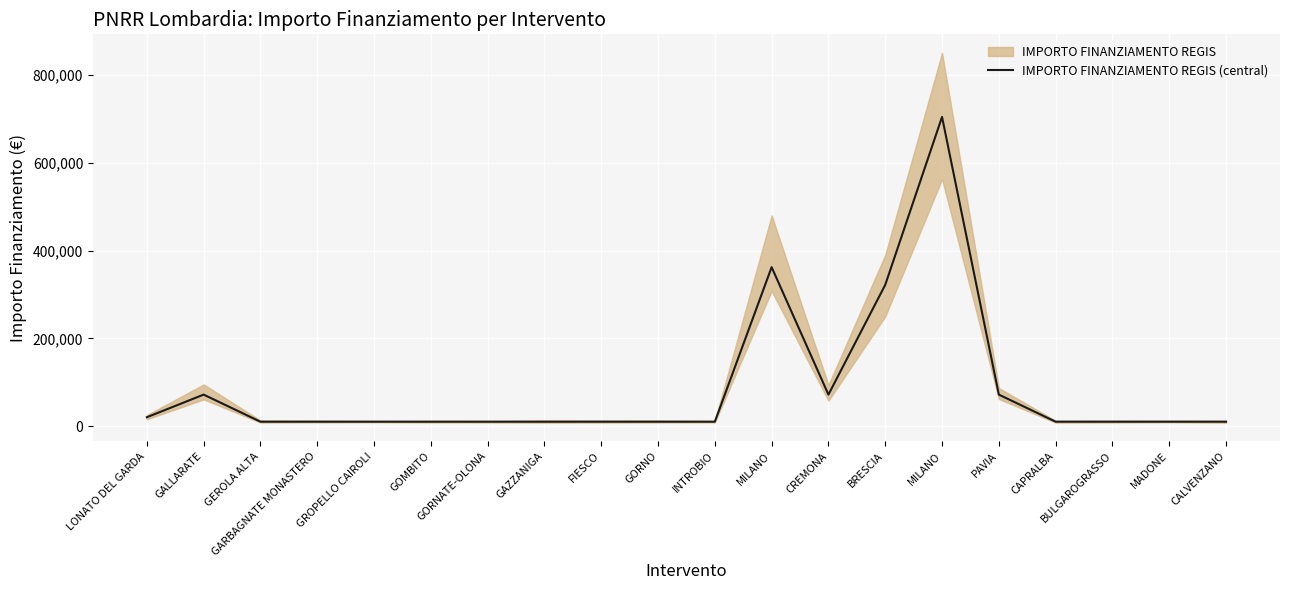

Reading left to right, transcribe all the data shown in this chart.

20344.0	71885.4	10172.0	10172.0	10172.0	10172.0	10172.0	10172.0	10172.0	10172.0	10172.0	362202.8	71885.4	321958.0	704421.9	71885.4	10172.0	10172.0	10172.0	10172.0